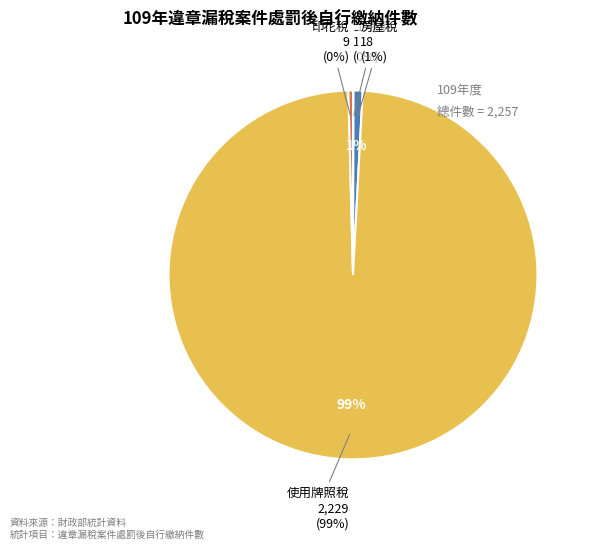

Is 使用牌照稅 the majority of the pie?

Yes